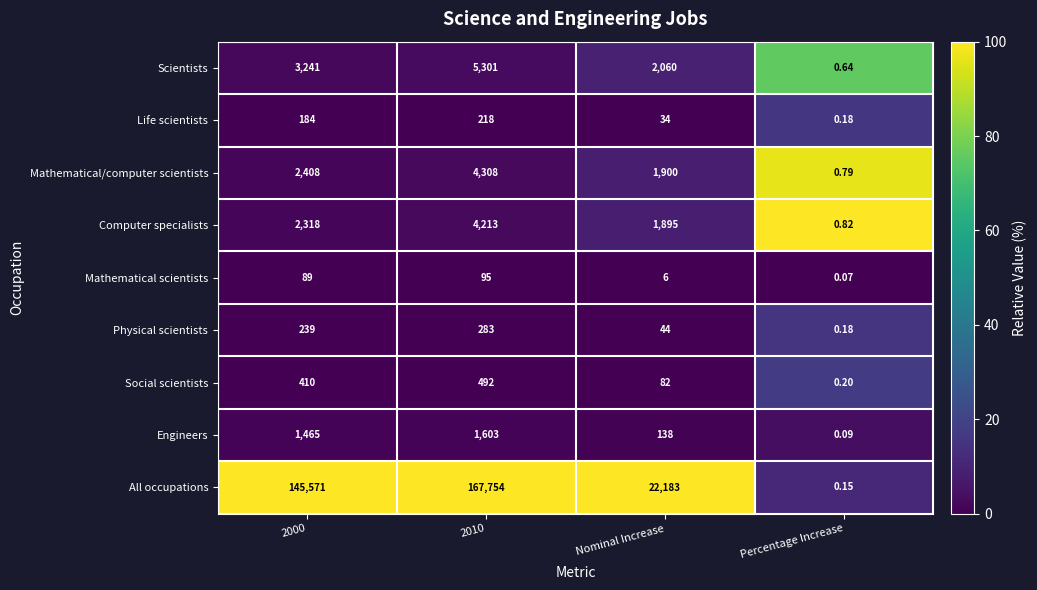

At how many categories does at least one series exceed 41?

3